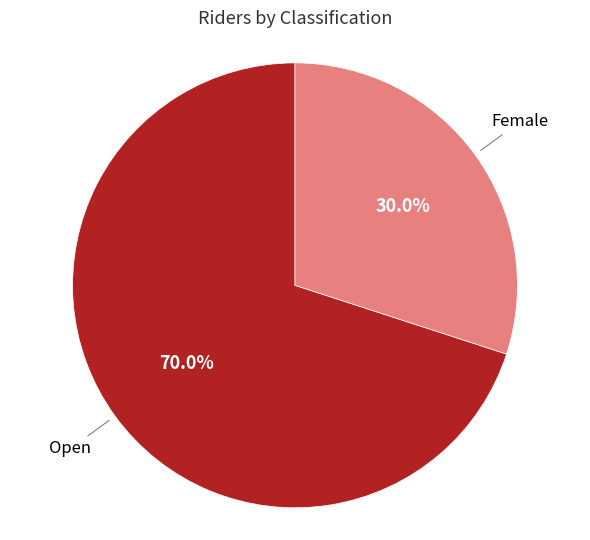

Which category accounts for the majority?

Open